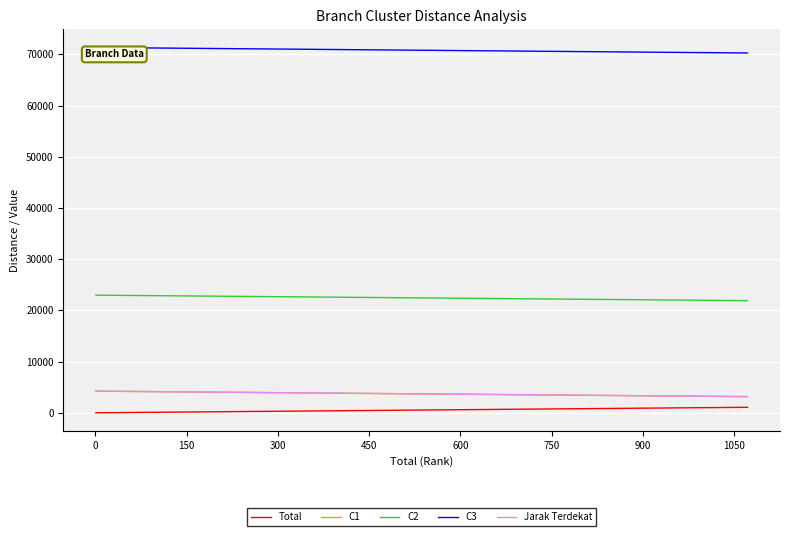

How many lines are shown in the chart?

5